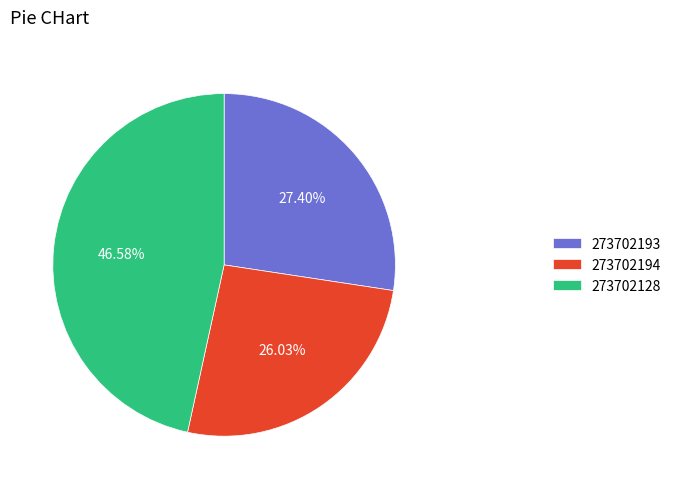

Combined, do 273702194 and 273702193 account for over 50%?

Yes